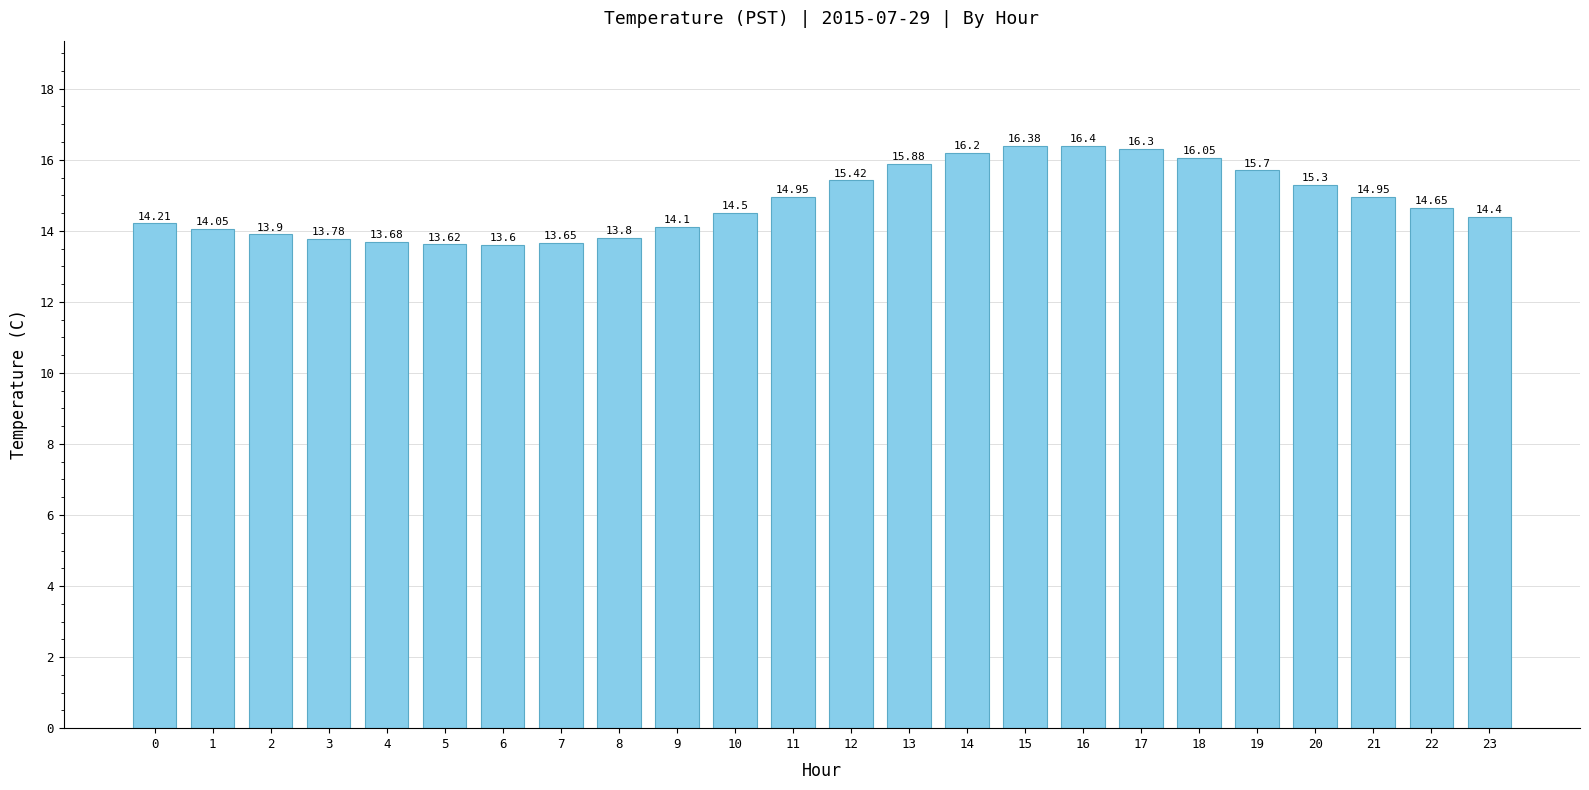

Is it true that the value at 2 is 6.9?

False